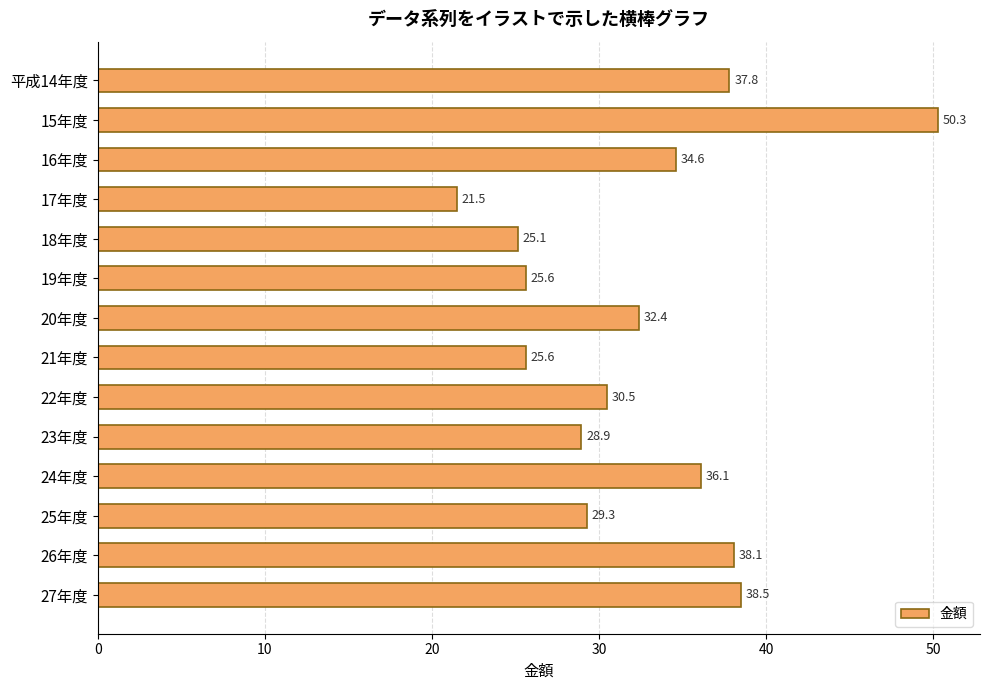

What is the value of the 5th bar from the top?

25.1